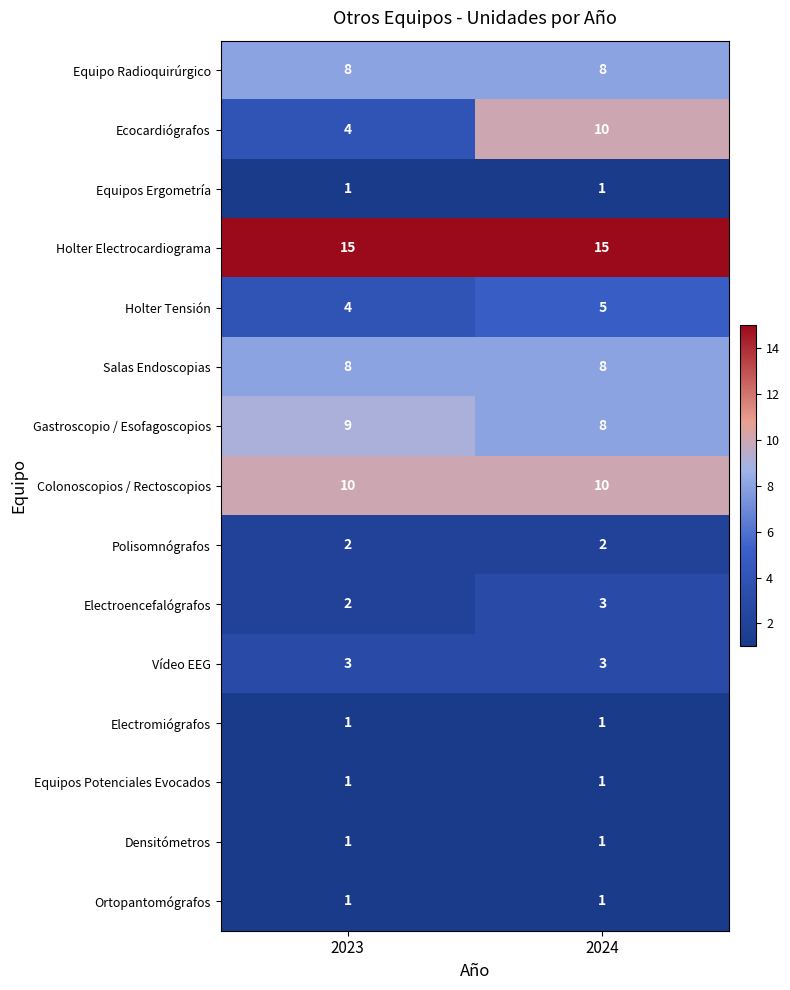

At how many categories does at least one series exceed 5?

2